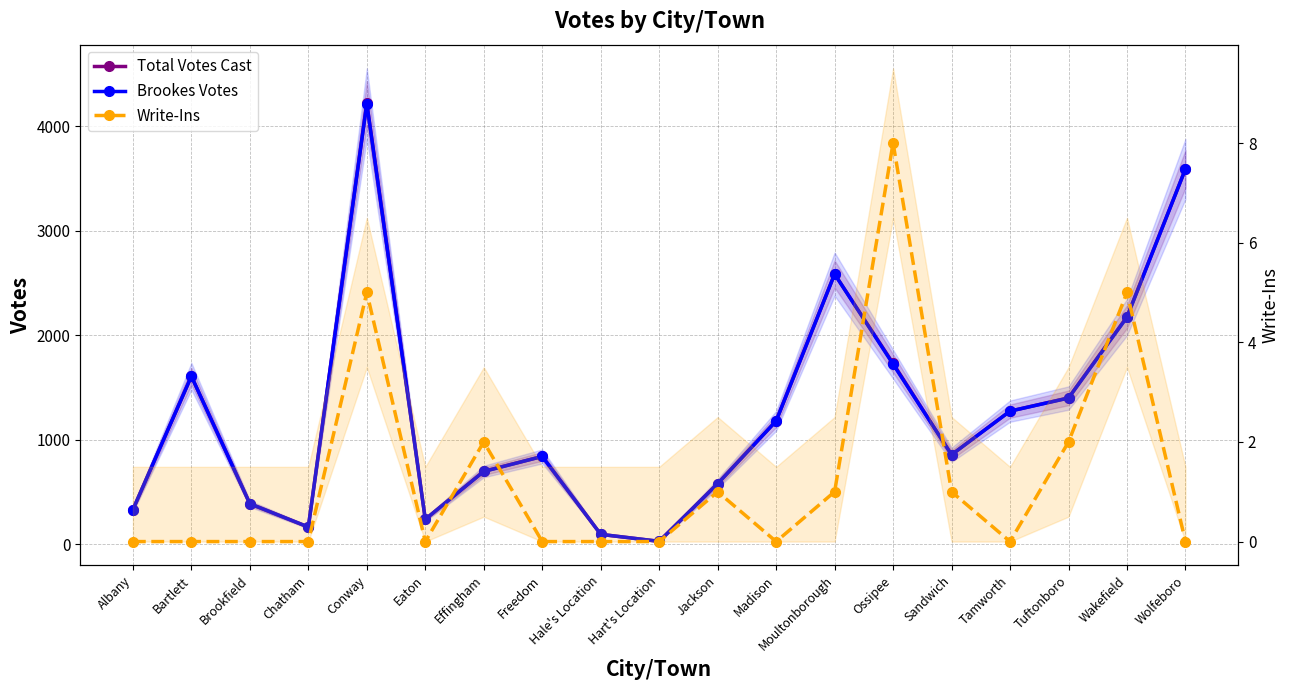

What is the difference between the second highest and second lowest values in the Brookes Votes series?

3499